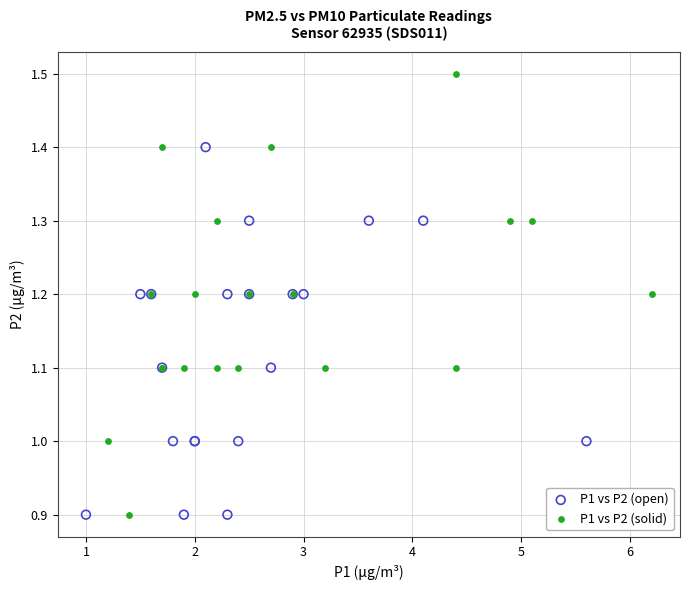

Which series contains the highest Y value?

P1 vs P2 (solid)